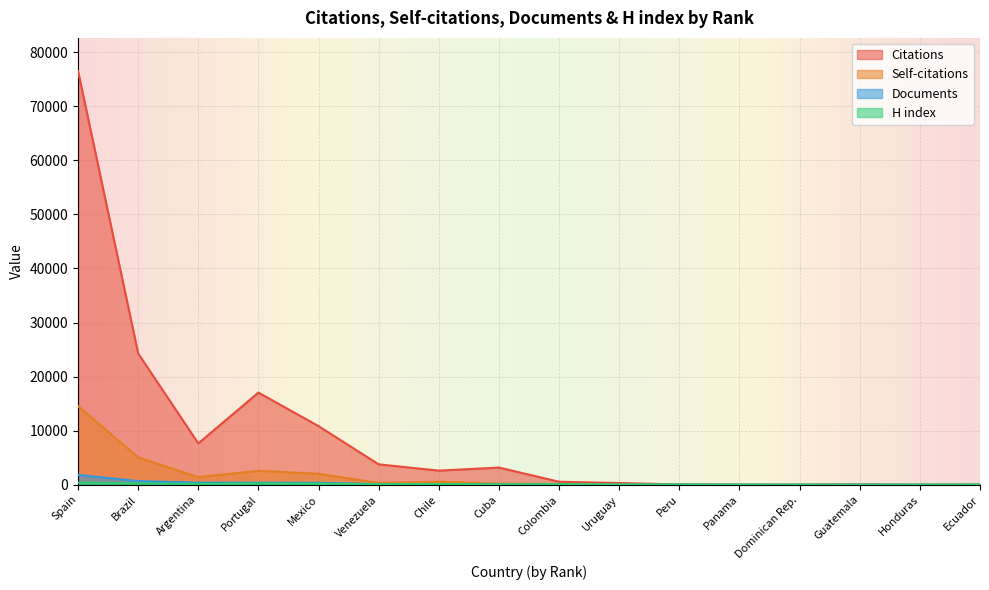

At which category is the sum across all series the highest?

Spain